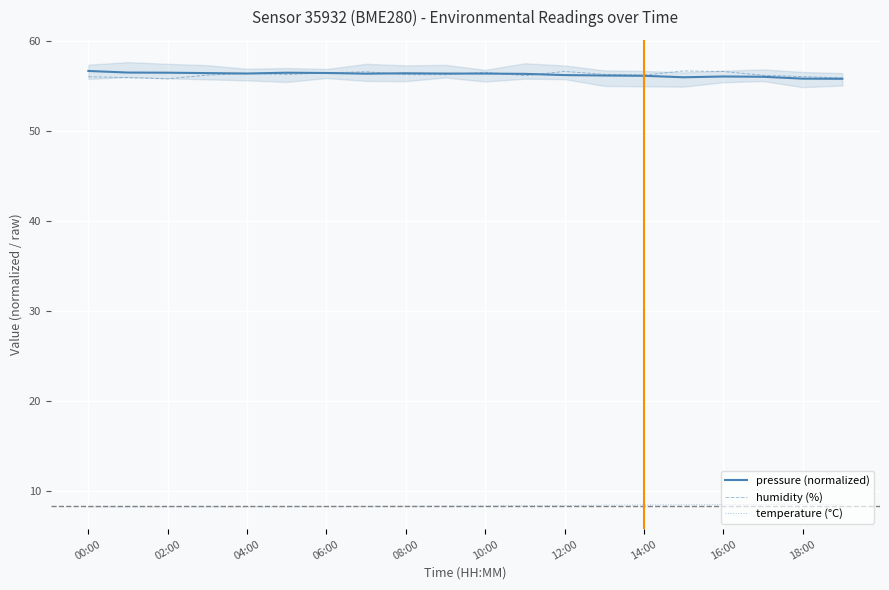

The value of pressure (normalized) at 06:00 is 56.5. True or false?

True